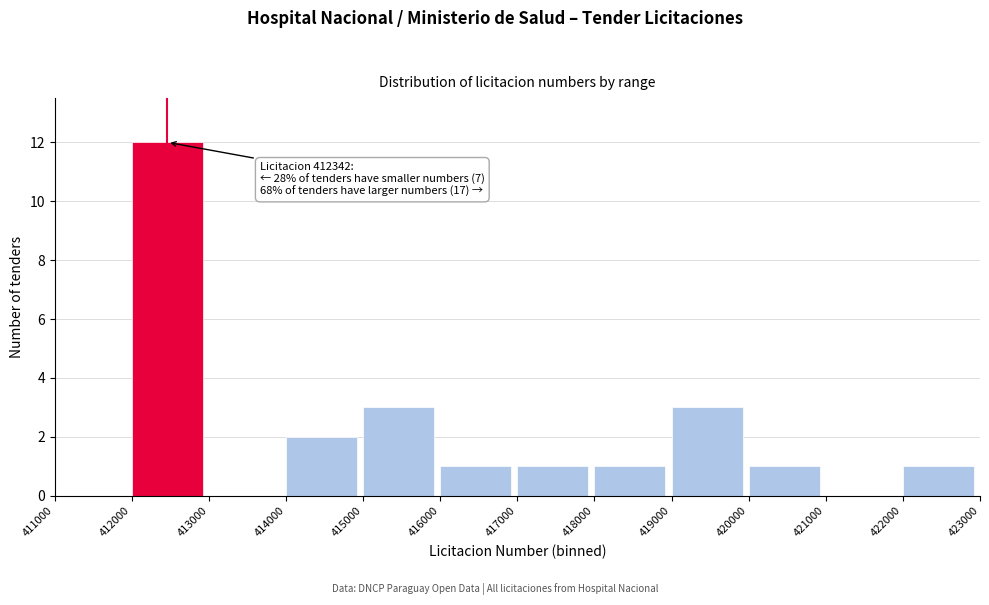

Over which range of the x-axis is the bar tallest?

412000 to 413000